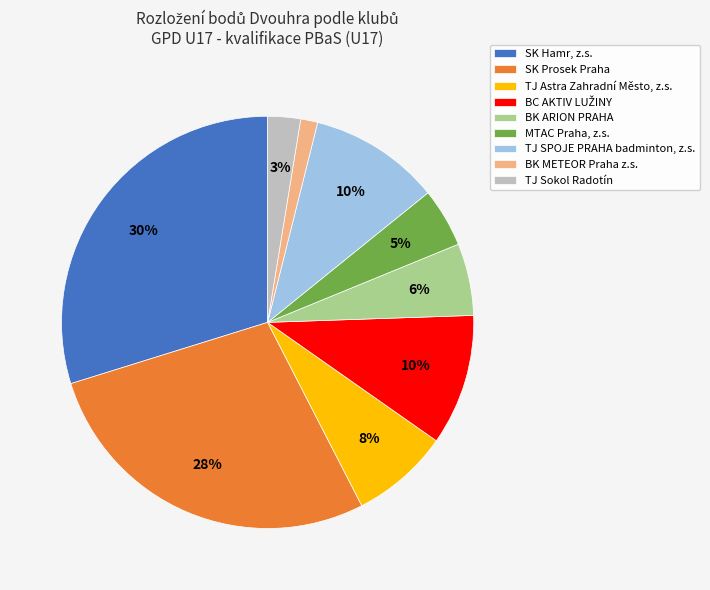

To the nearest percent, what portion does TJ SPOJE PRAHA badminton, z.s. represent?

10%